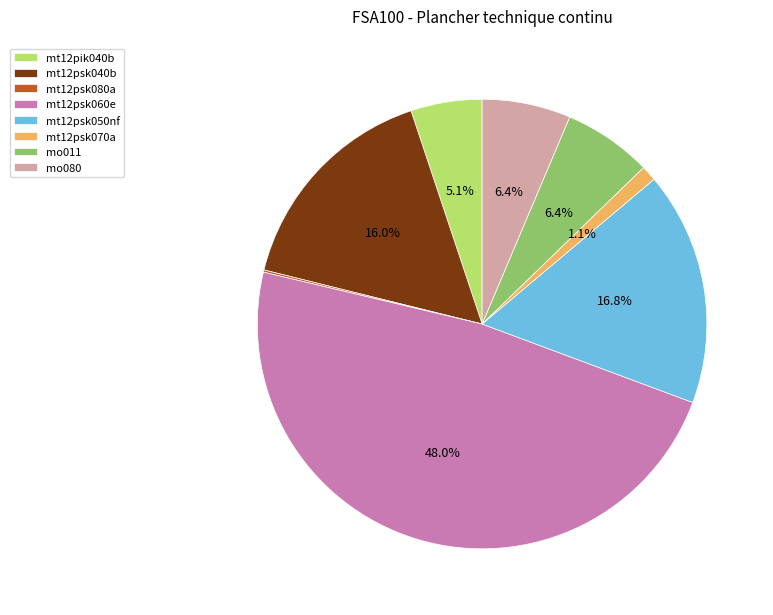

To the nearest percent, what is the average slice percentage?

12%